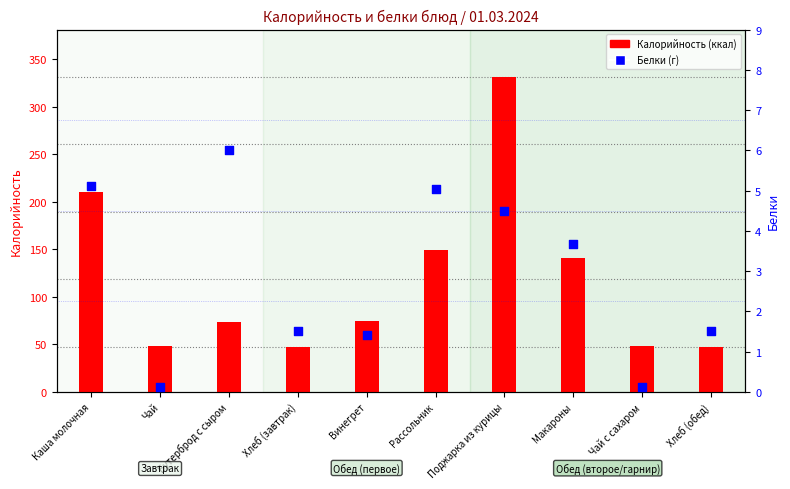

Which series has the widest spread of Y values?

Калорийность (ккал)